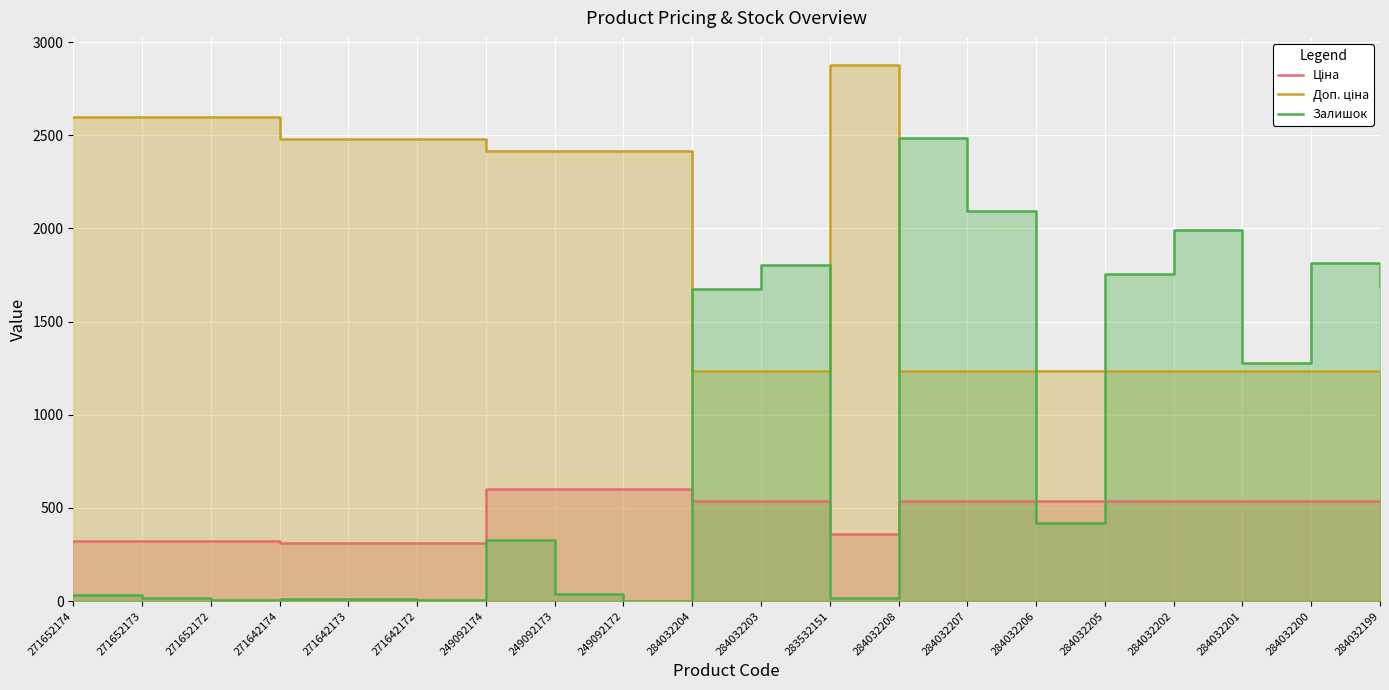

At which label does Залишок reach its minimum?

249092172